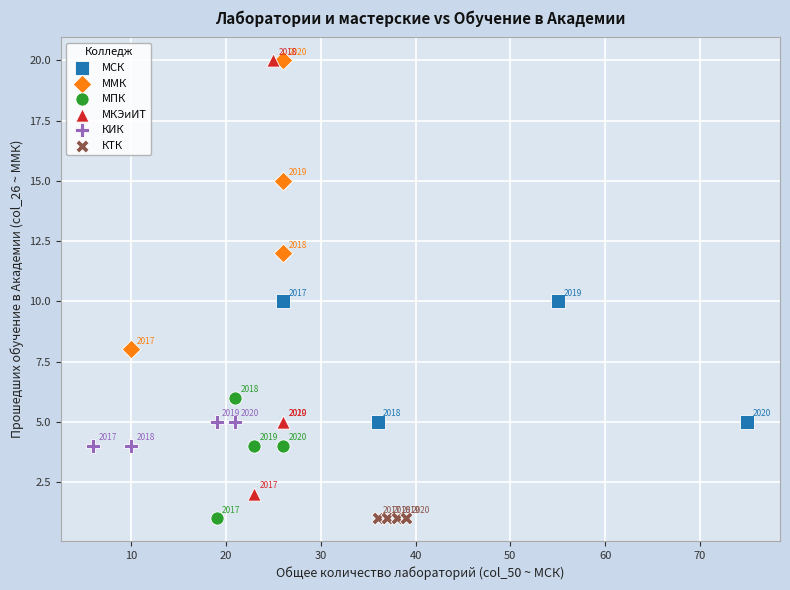

What are all the series names shown in the legend?

МСК, ММК, МПК, МКЭиИТ, КИК, КТК